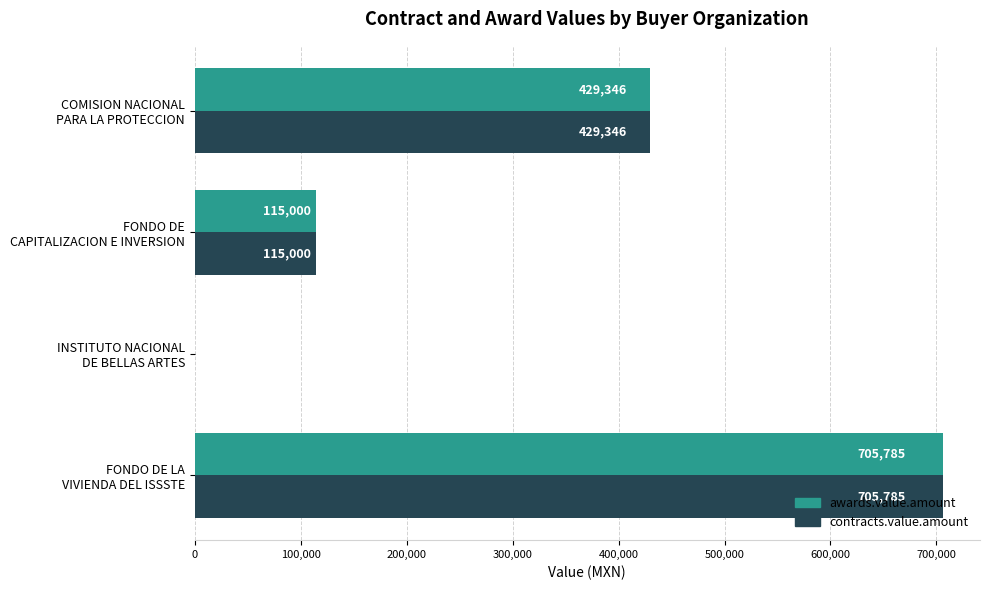

Count the number of categories in the chart.

4